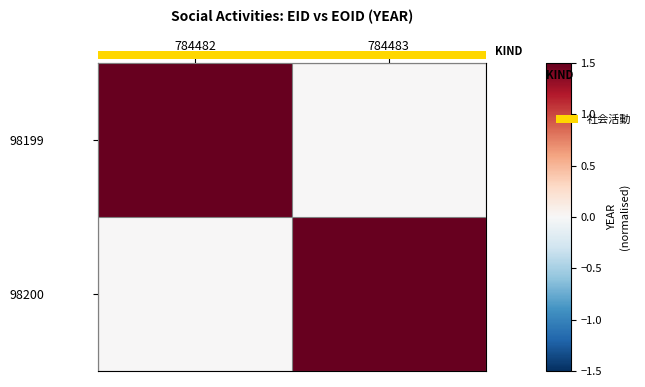

Which series has the widest spread of values?

98199